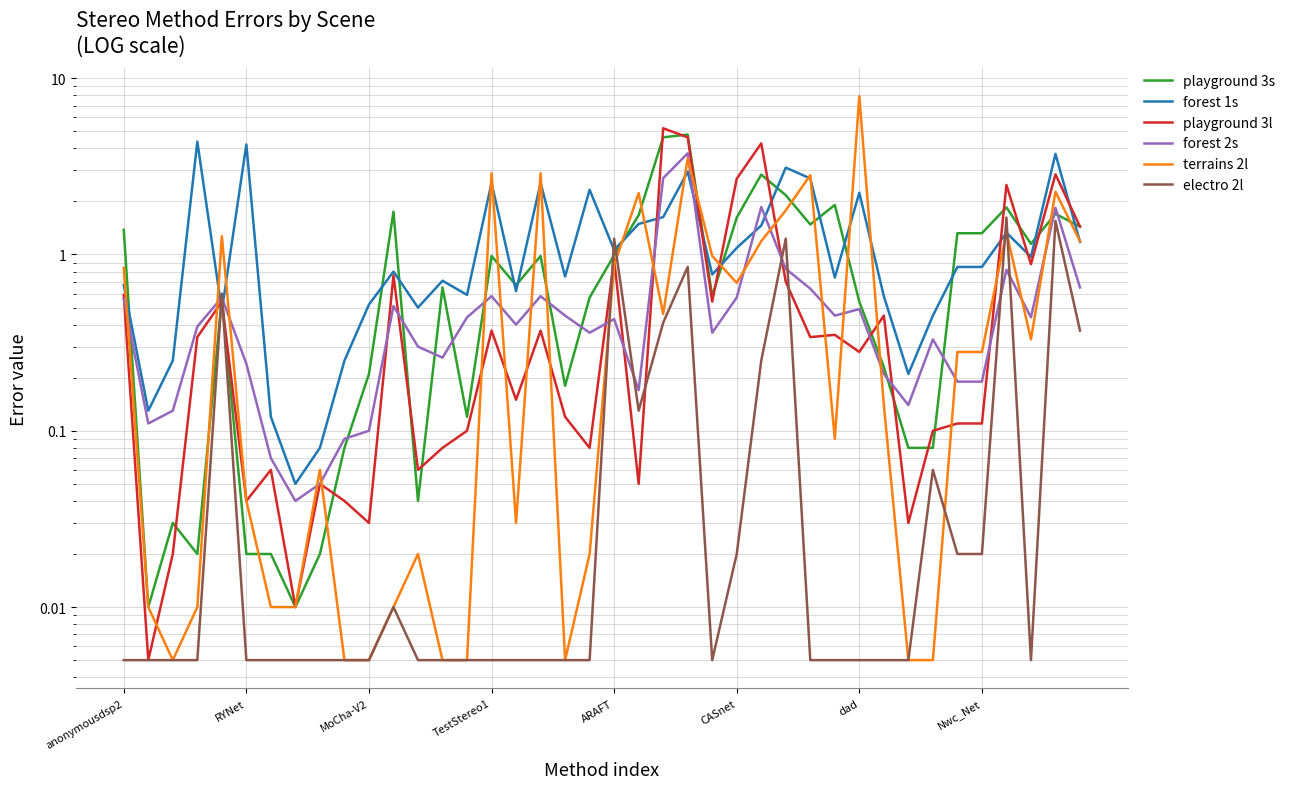

The playground 3l series shows 0.5 at 31. True or false?

True